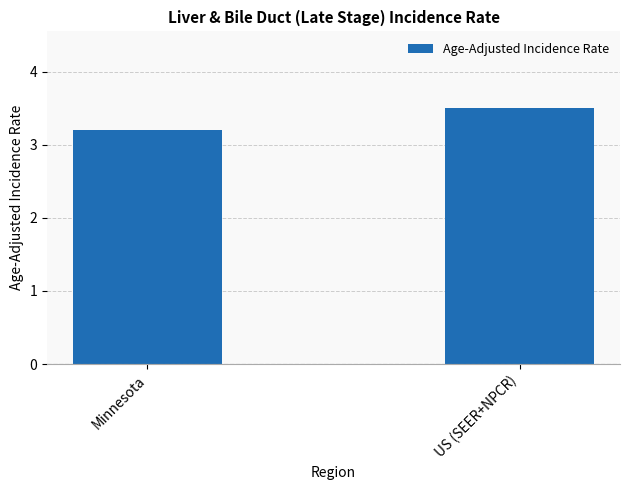

What value does the data have at US (SEER+NPCR)?

3.5